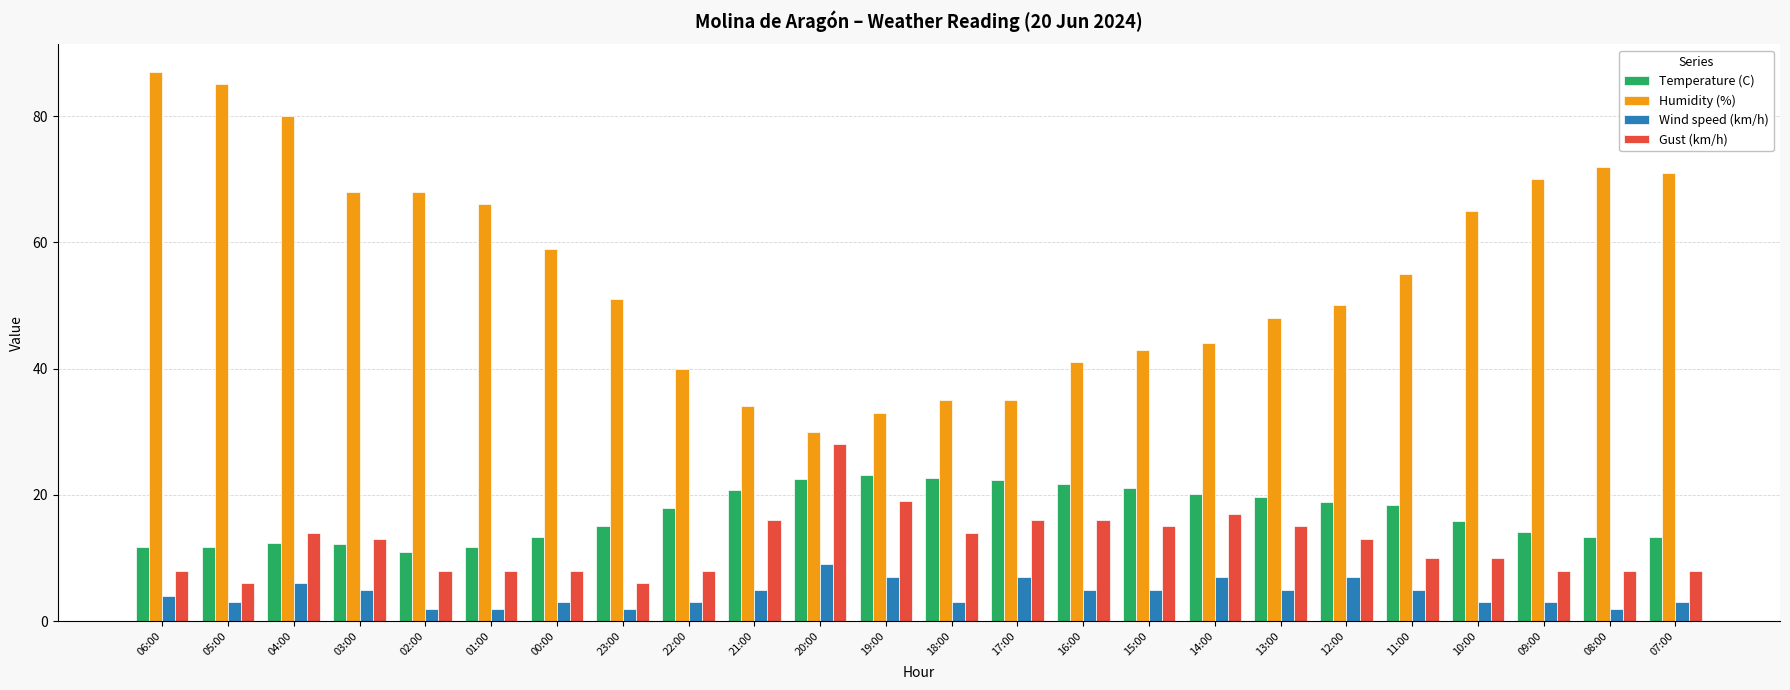

List the series in order of their peak value, highest first.

Humidity (%), Gust (km/h), Temperature (C), Wind speed (km/h)